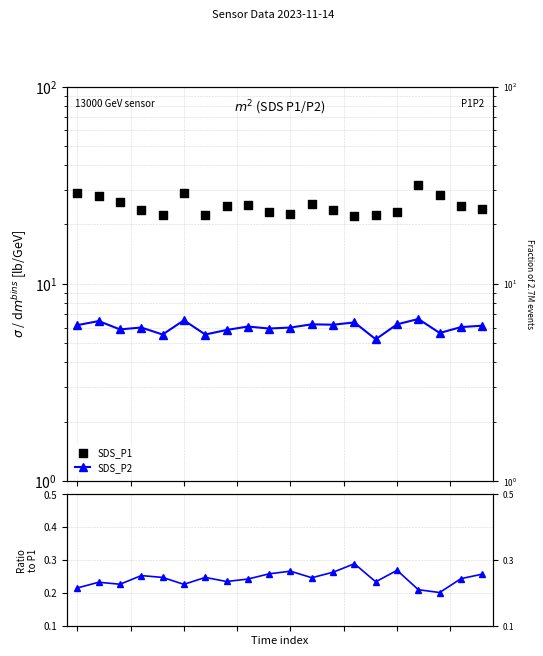

Which series has the largest total across all categories?

SDS_P1